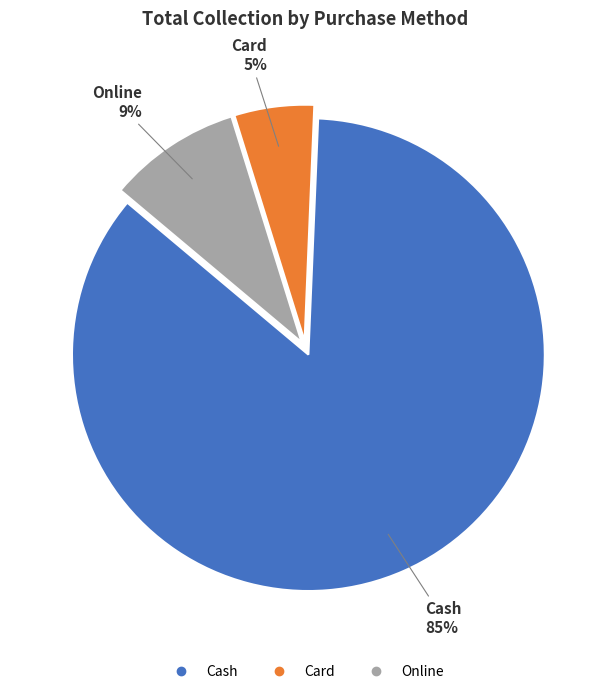

To the nearest percent, what portion does Online represent?

9%